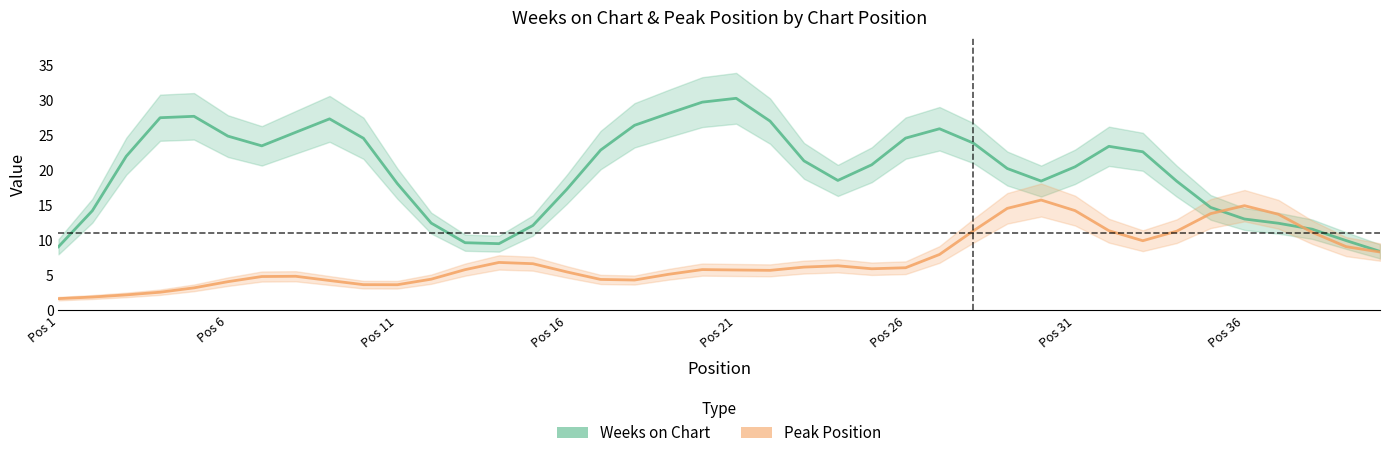

How many values in the Peak Position series exceed 5?

26